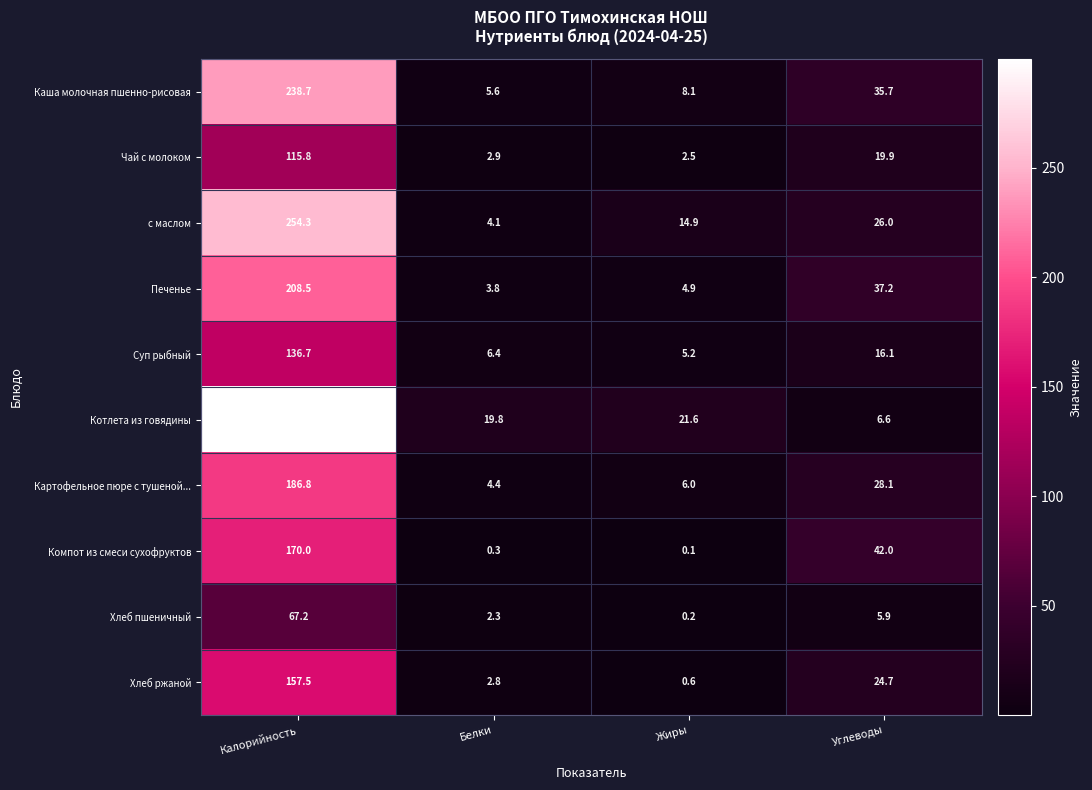

True or false: Чай с молоком has a value of 1.8 at Белки.

False